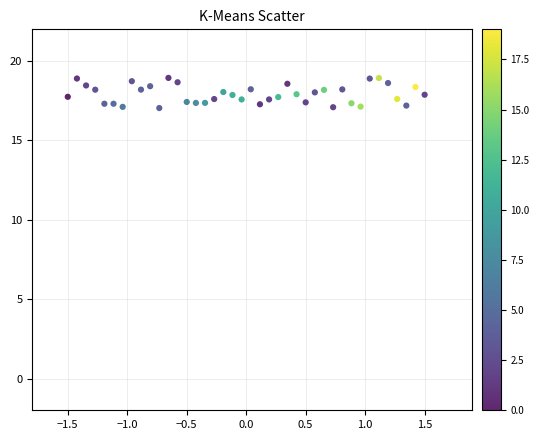

What is the range of Y values (max minus min)?

1.9